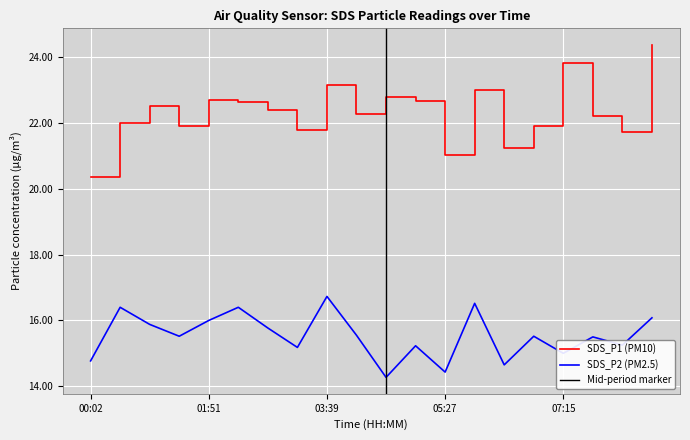

True or false: SDS_P2 has a value of 15.5 at 07:42.

True